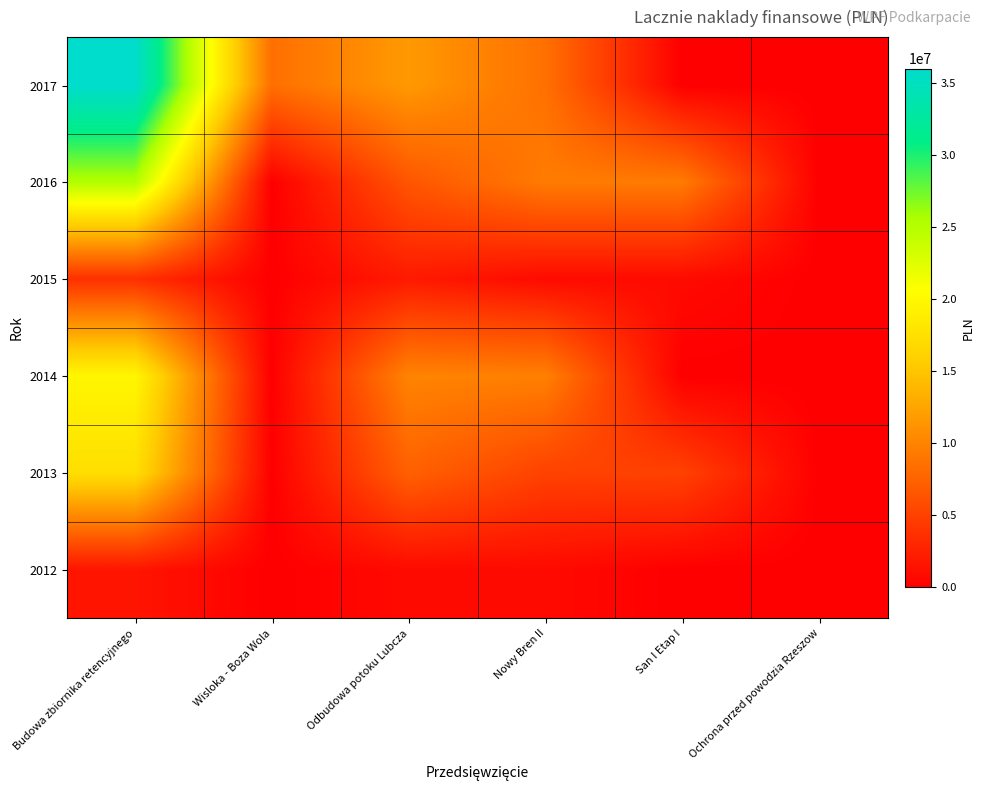

What is the total value across all series at Budowa zbiornika retencyjnego?

103563711